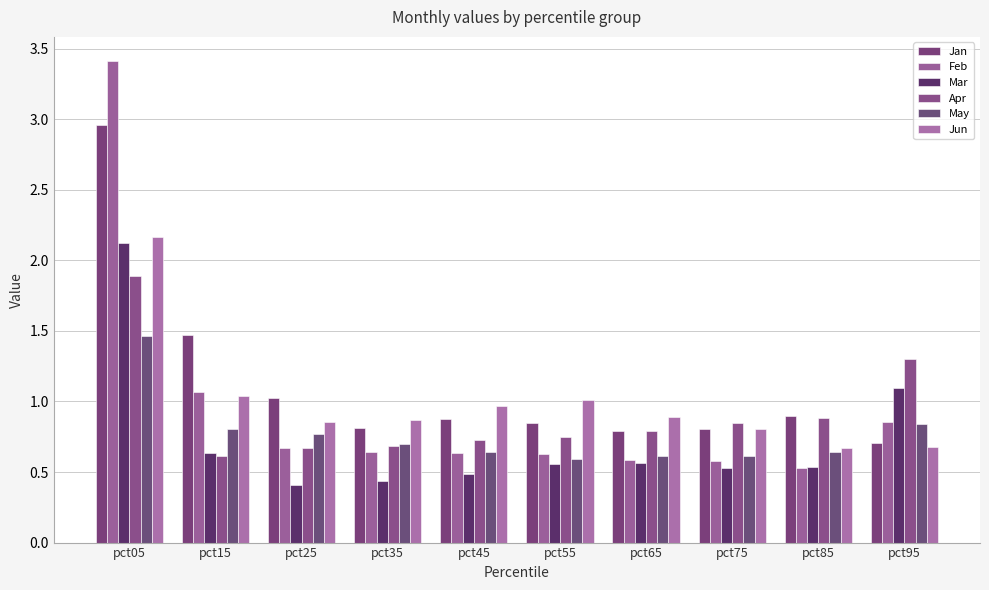

Is it true that Jan equals 1.1 at pct65?

False